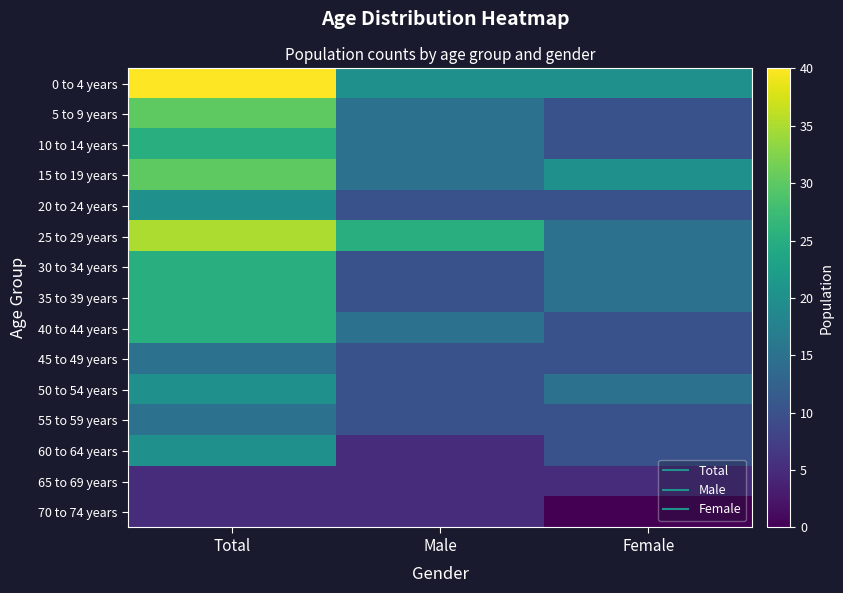

How many categories are shown in the chart?

3